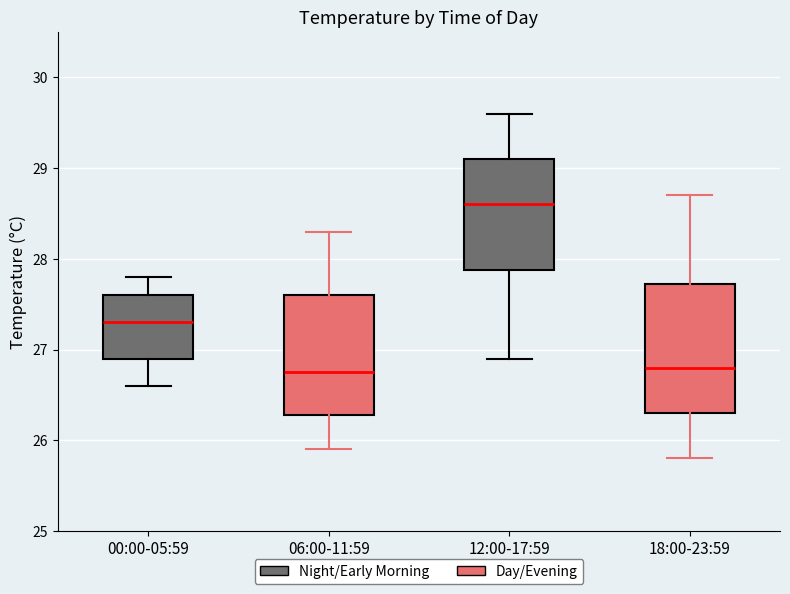

Reading left to right, transcribe this box plot: for each box, give where its median line is, the range the box spans, and where its two whiskers end, as read against the y-axis. The values are not printed on the chart, so give them approximately, as read against the axis.

00:00-05:59: median 27.3, box 26.9 to 27.6, whiskers 26.6 to 27.8
06:00-11:59: median 26.8, box 26.3 to 27.6, whiskers 25.9 to 28.3
12:00-17:59: median 28.6, box 27.9 to 29.1, whiskers 26.9 to 29.6
18:00-23:59: median 26.8, box 26.3 to 27.7, whiskers 25.8 to 28.7